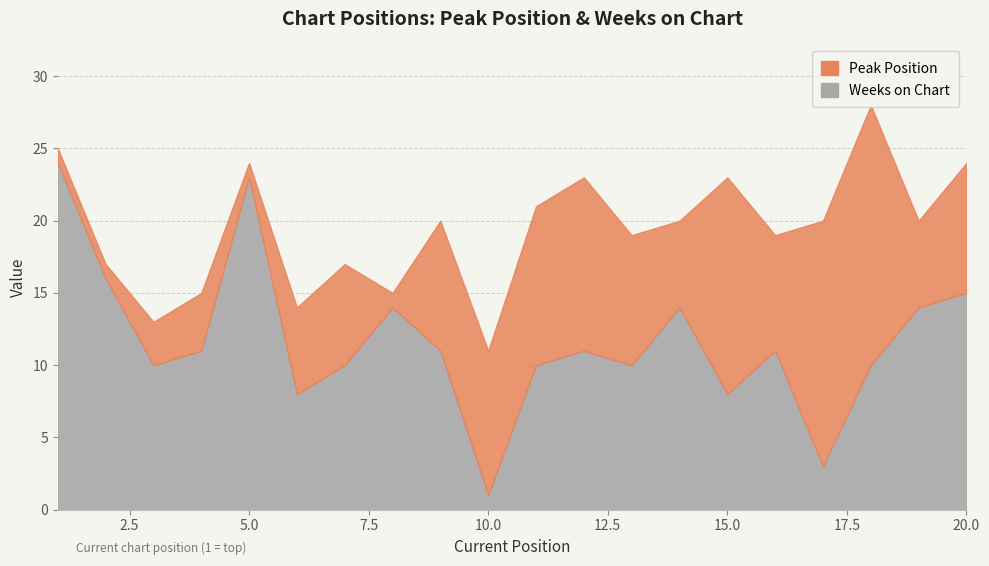

How many interior local peaks does the Peak Position series have?

5